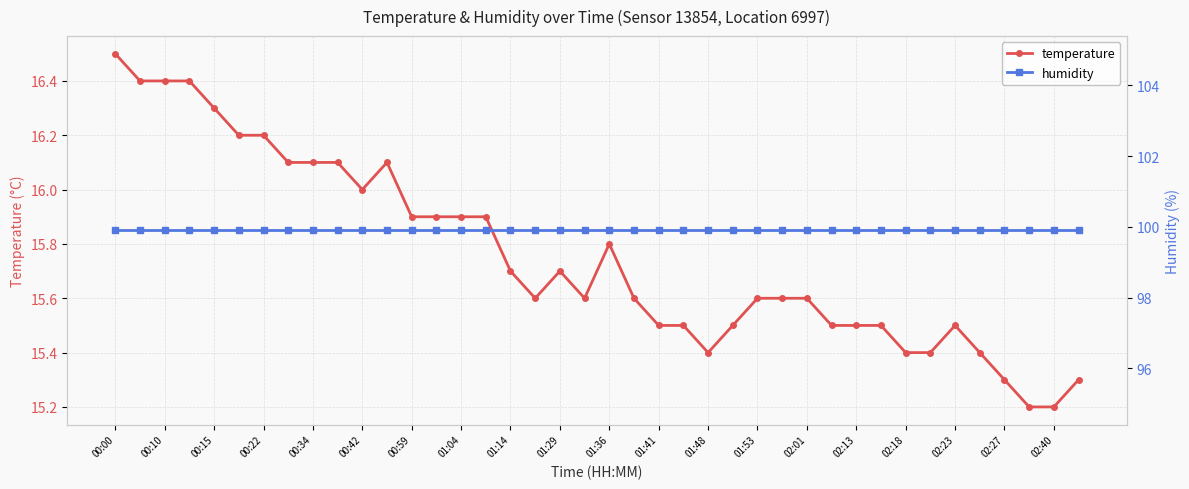

The value of temperature at 01:14 is 28.1. True or false?

False